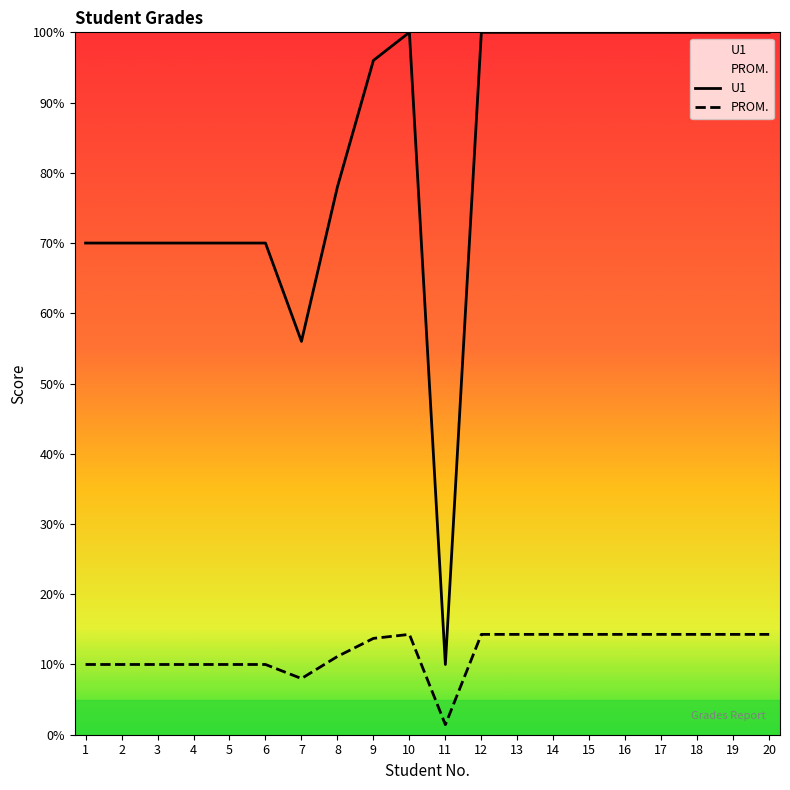

Is it true that U1 equals 70.0 at 2?

True